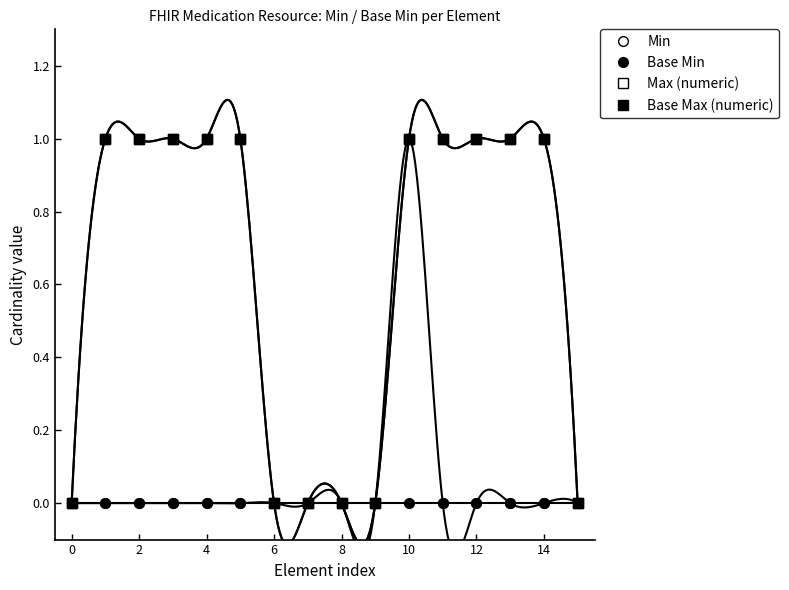

The value of Min at 14 is 0. True or false?

False